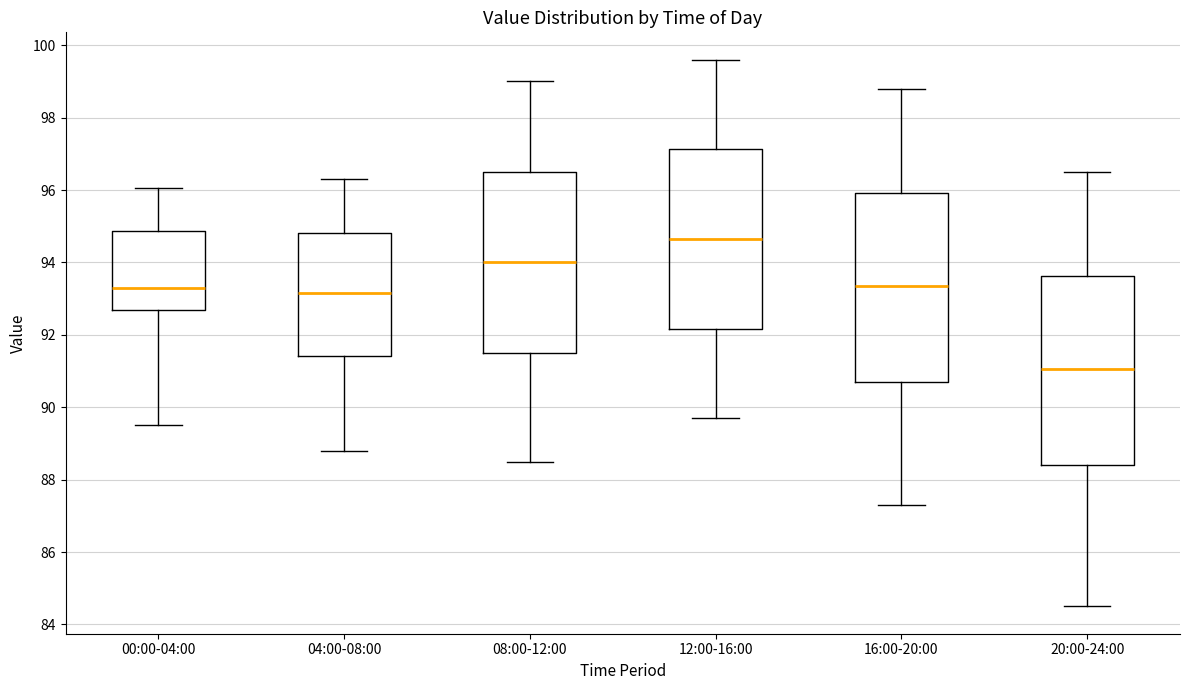

Reading left to right, read every box against the y-axis: the position of its median line, the range the box covers, and the ends of its whiskers. The values are not printed on the chart, so give them approximately, as read against the axis.

00:00-04:00: median 93.4, box 92.6 to 94.8, whiskers 89.6 to 96.0
04:00-08:00: median 93.2, box 91.4 to 94.8, whiskers 88.8 to 96.4
08:00-12:00: median 94.0, box 91.6 to 96.6, whiskers 88.6 to 99.0
12:00-16:00: median 94.6, box 92.2 to 97.2, whiskers 89.8 to 99.6
16:00-20:00: median 93.4, box 90.8 to 96.0, whiskers 87.4 to 98.8
20:00-24:00: median 91.0, box 88.4 to 93.6, whiskers 84.6 to 96.6